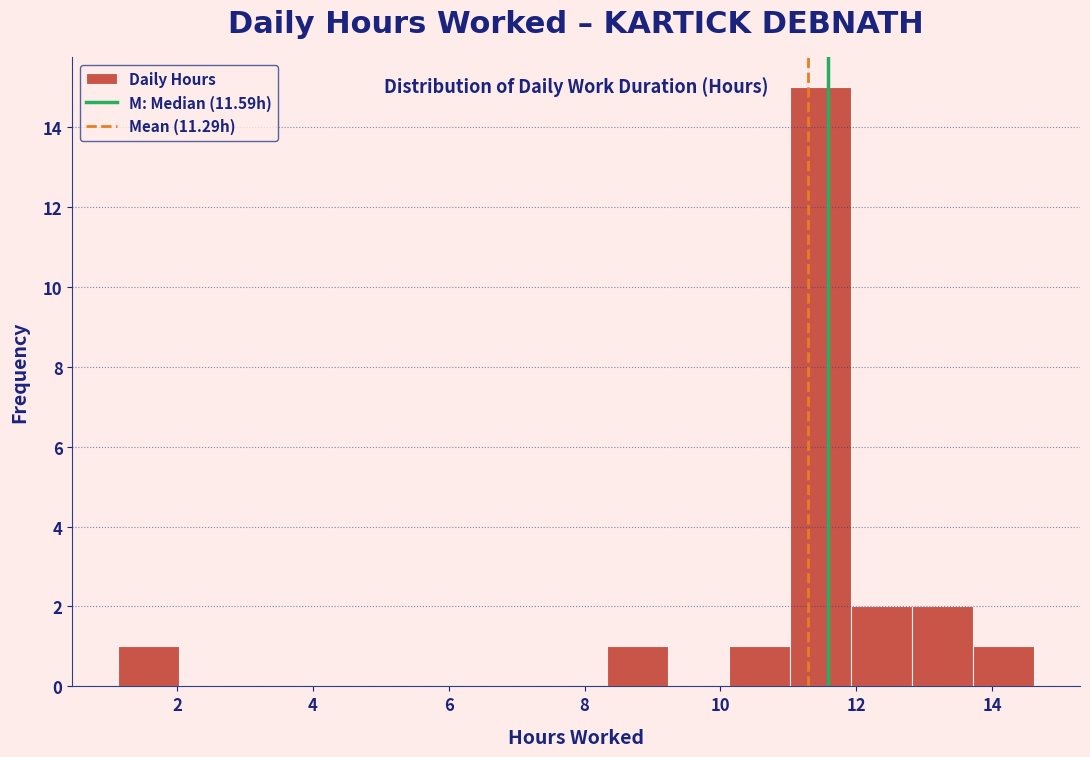

How tall is the bar that spans 13.8 to 14.6 on the x-axis? Neither the bar edges nor the heights are printed on the chart, so give them approximately, as read against the axes.

1